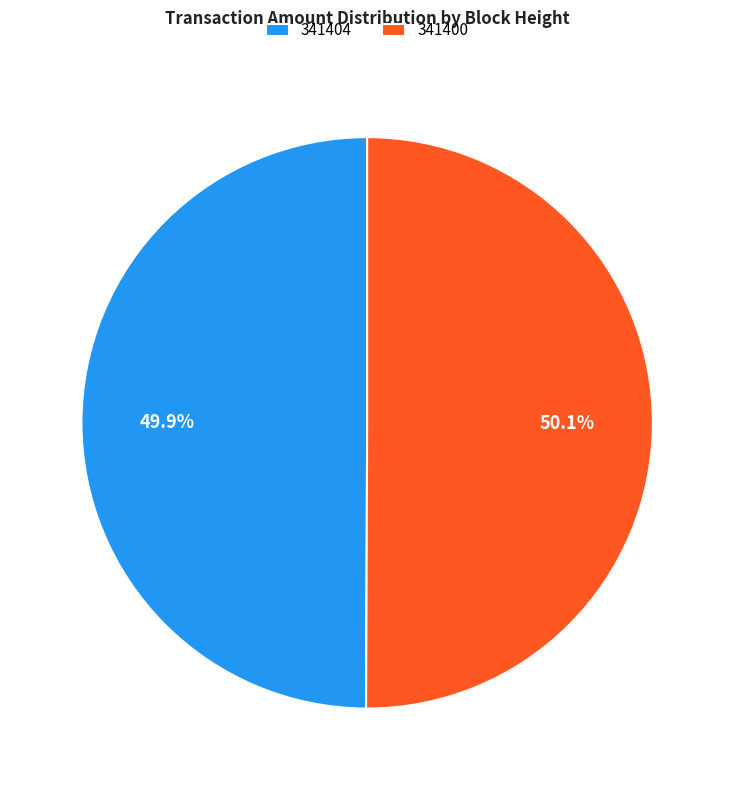

To the nearest percent, what portion does 341400 represent?

50%